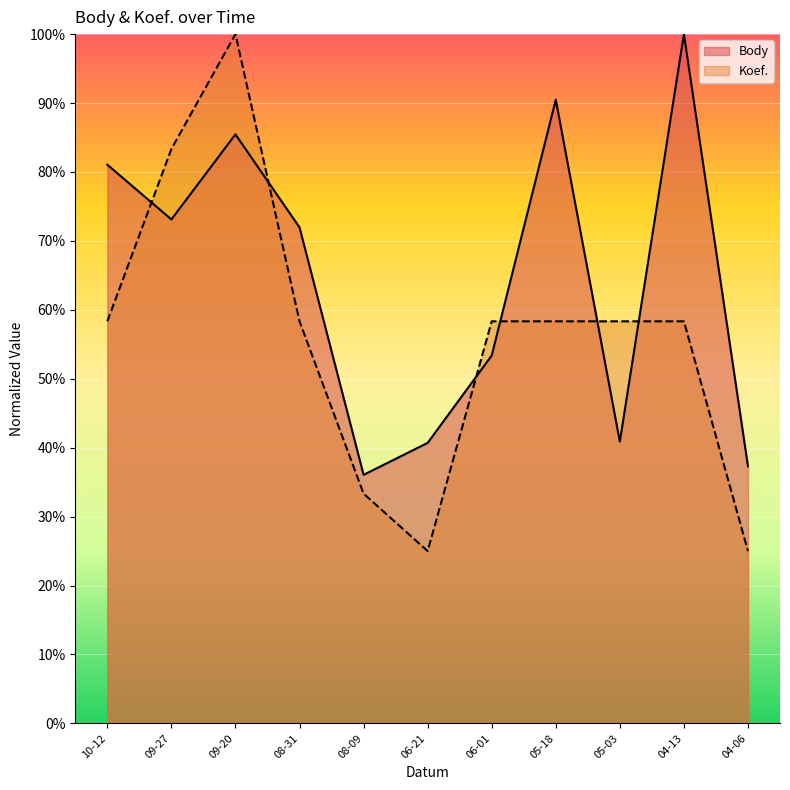

True or false: Koef. and Body intersect in this chart.

True